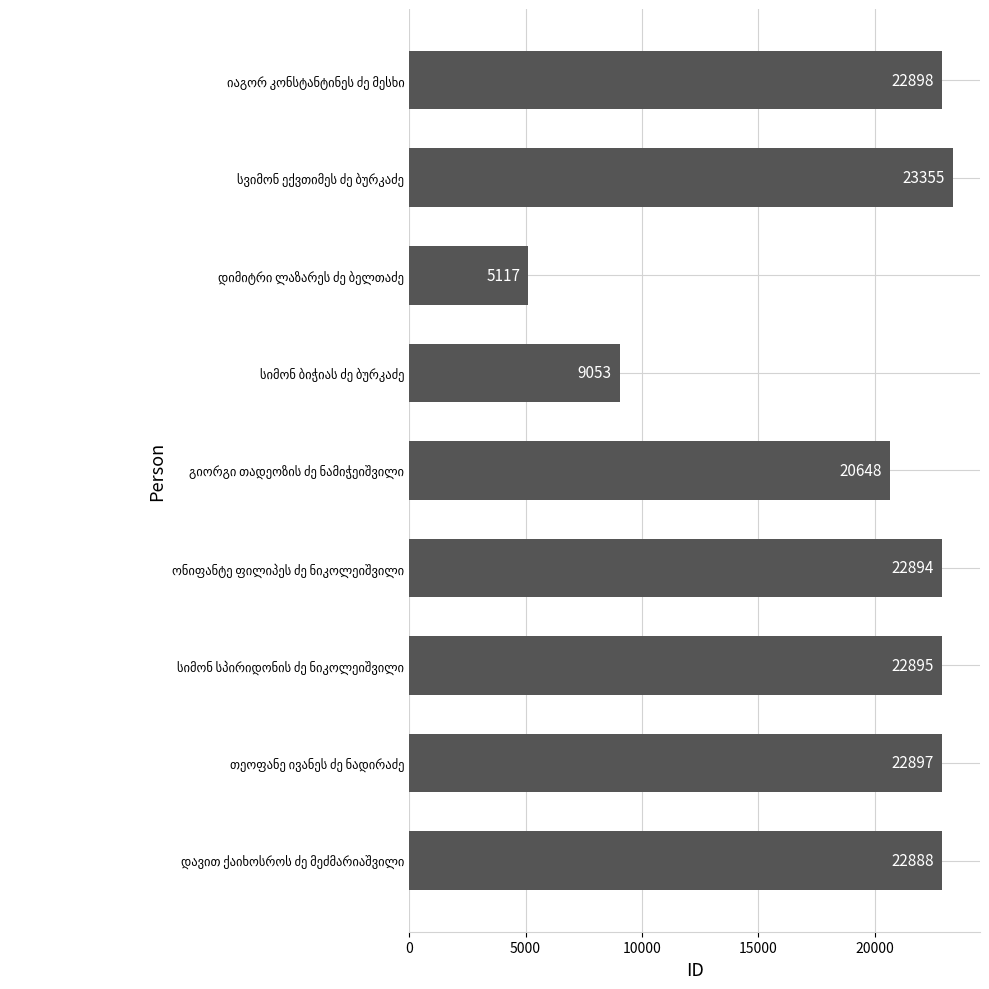

What is the sum of all values?

172645